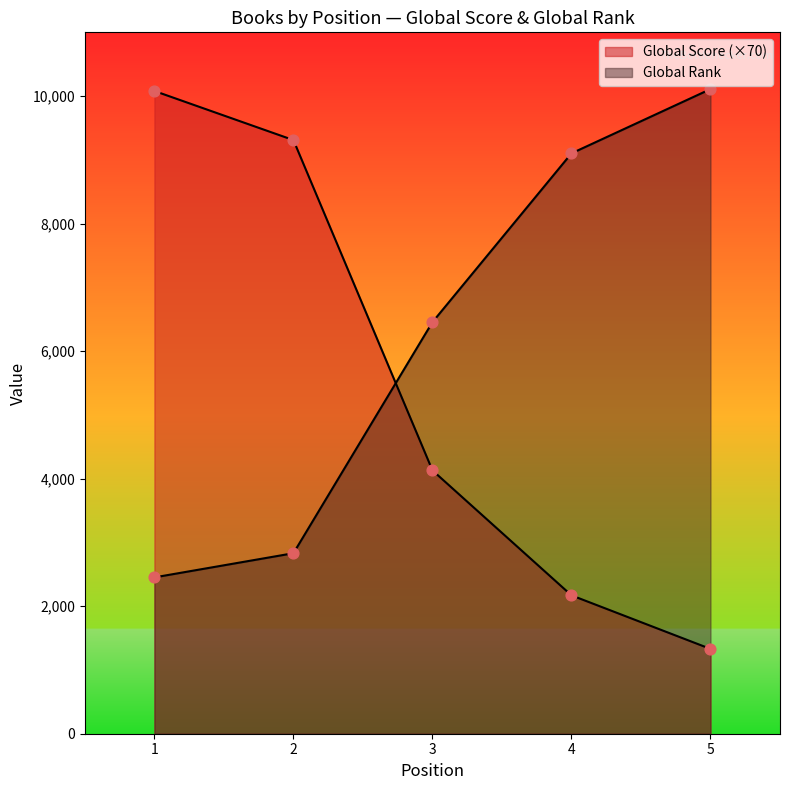

What are all the series names shown in the legend?

Global Score, Global Rank